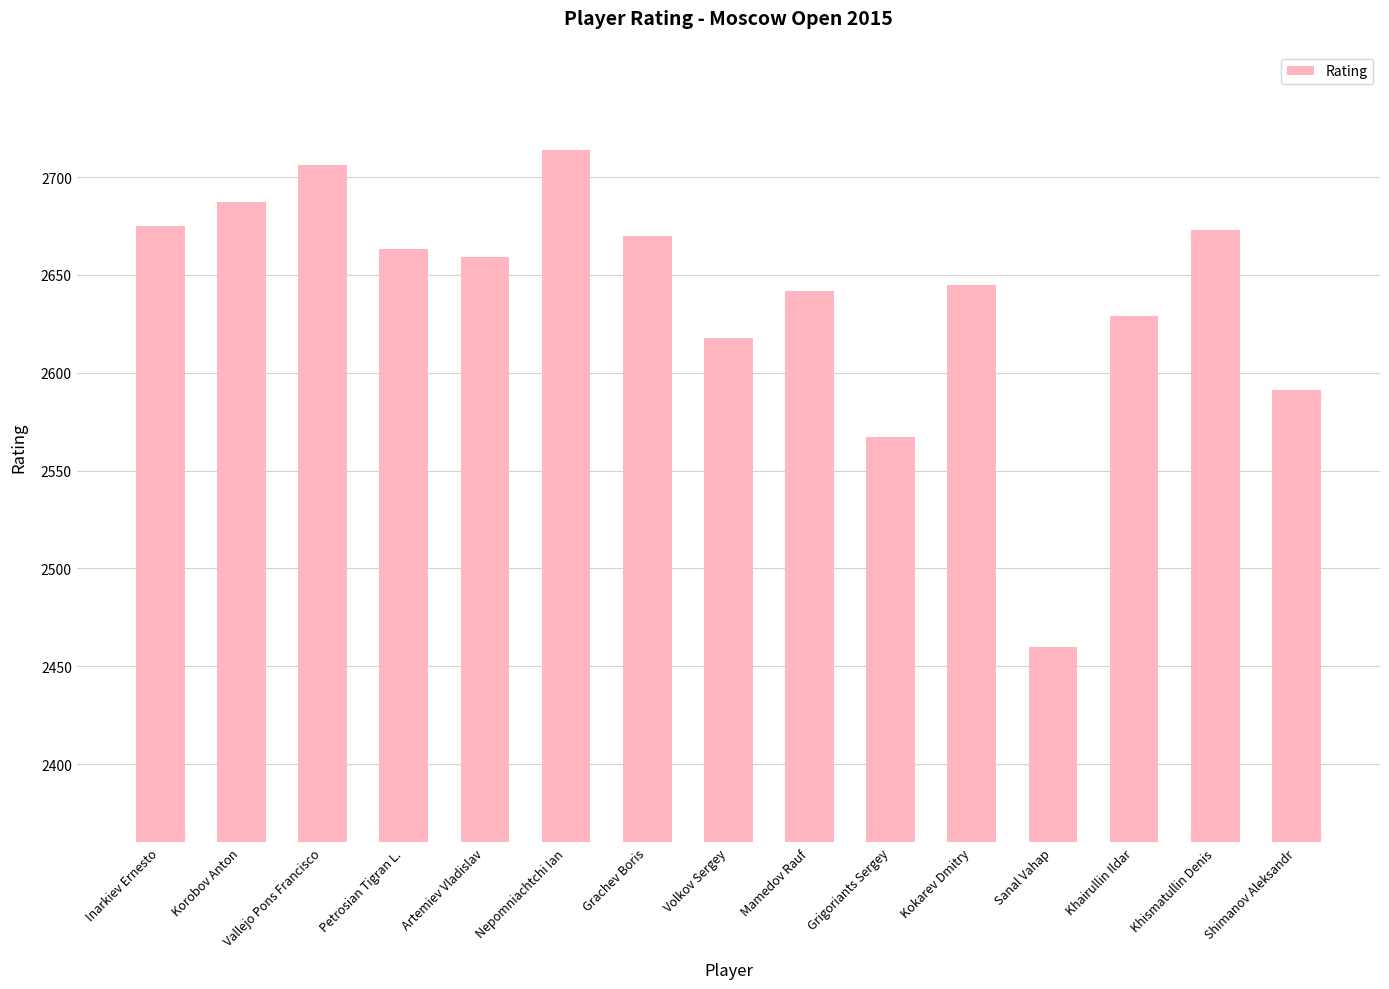

Between Grigoriants Sergey and Volkov Sergey, which is larger?

Volkov Sergey